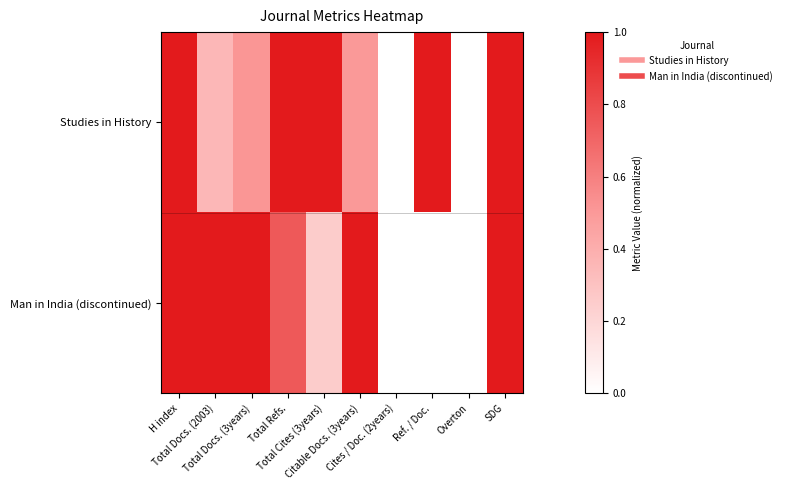

What is the greatest value displayed?

1.0